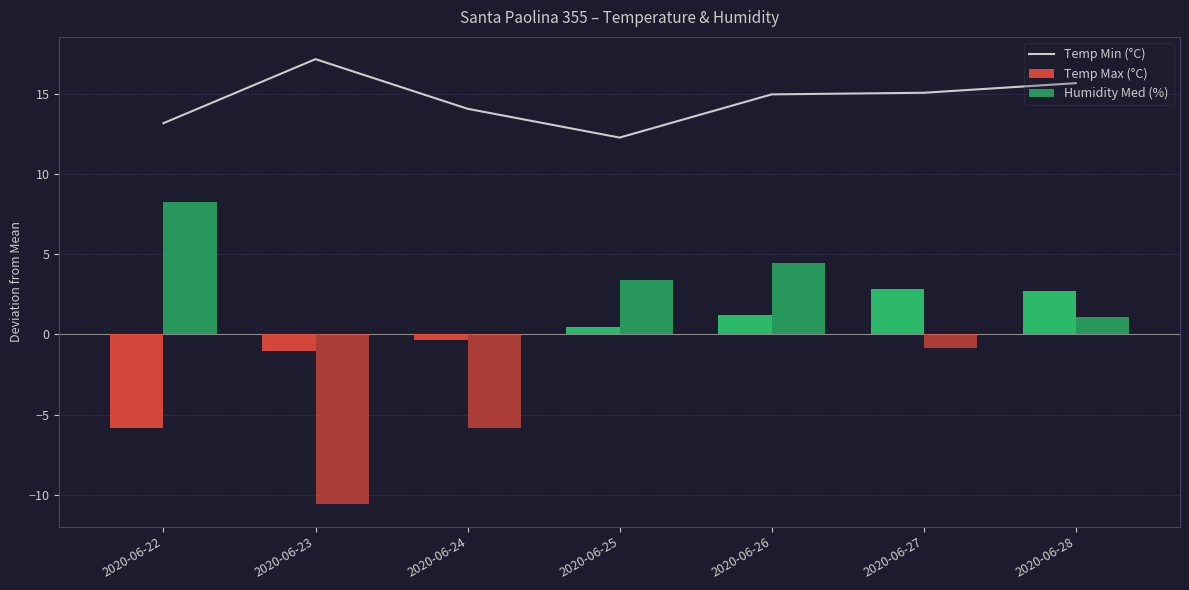

What is the average value of the Temp Min (°C) series?

14.7